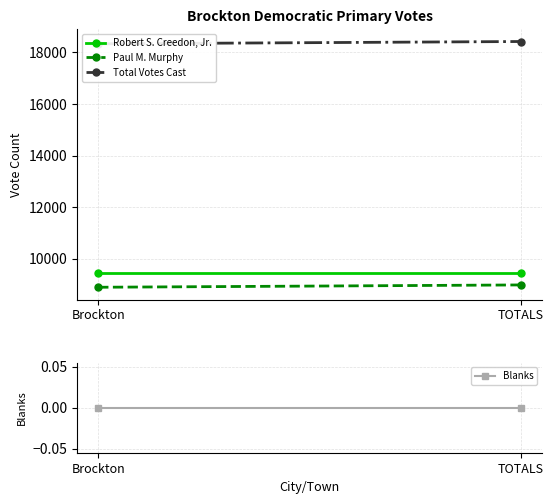

At how many categories does at least one series exceed 15881?

2